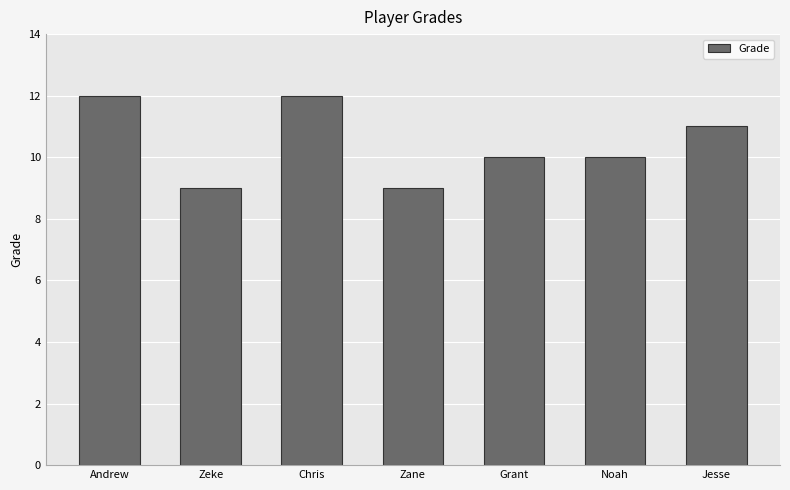

Count the values in the range 9 to 12.

7